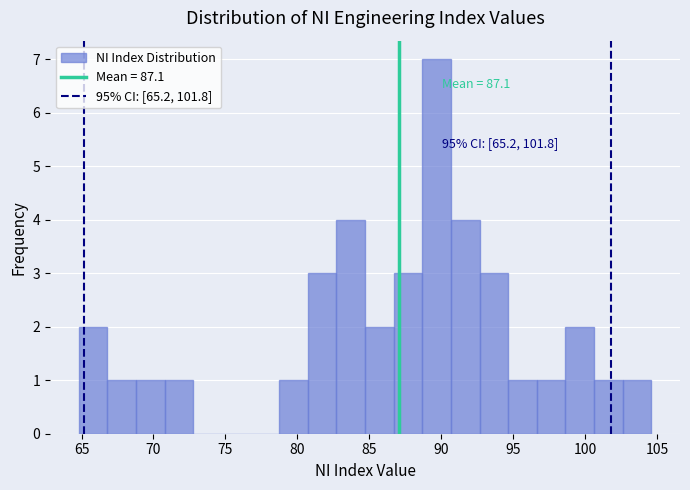

Around what value on the x-axis is the tallest bar? Give the approximate position of its centre, as read against the axis.

89.5